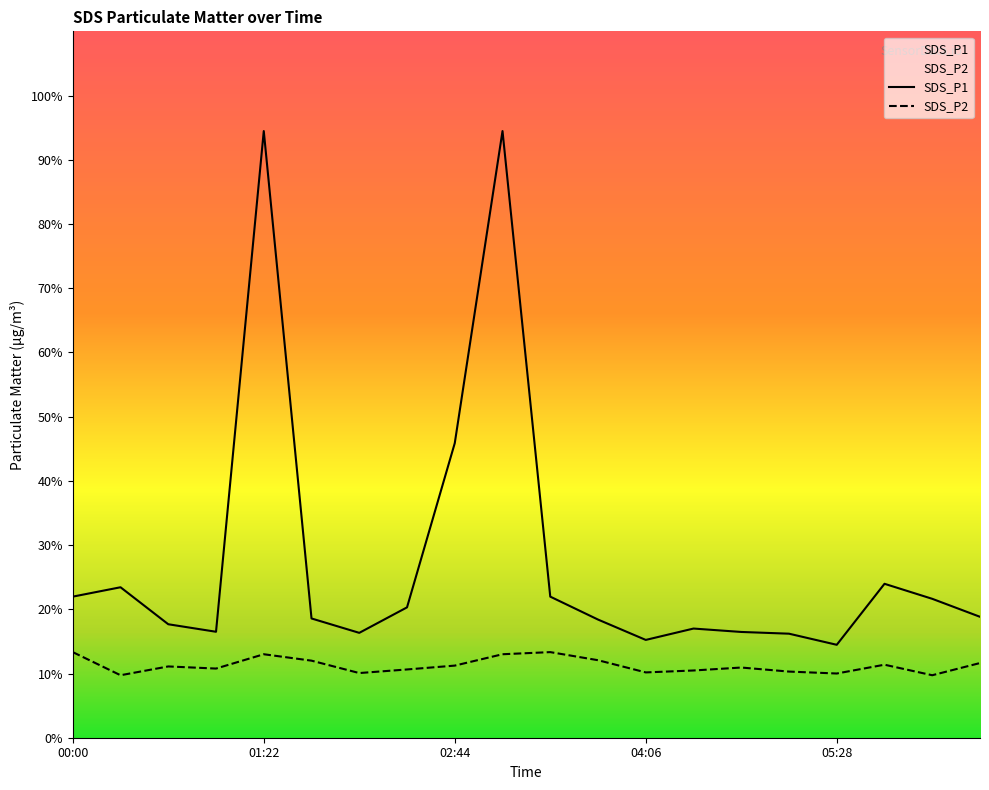

True or false: SDS_P2 and SDS_P1 intersect in this chart.

False